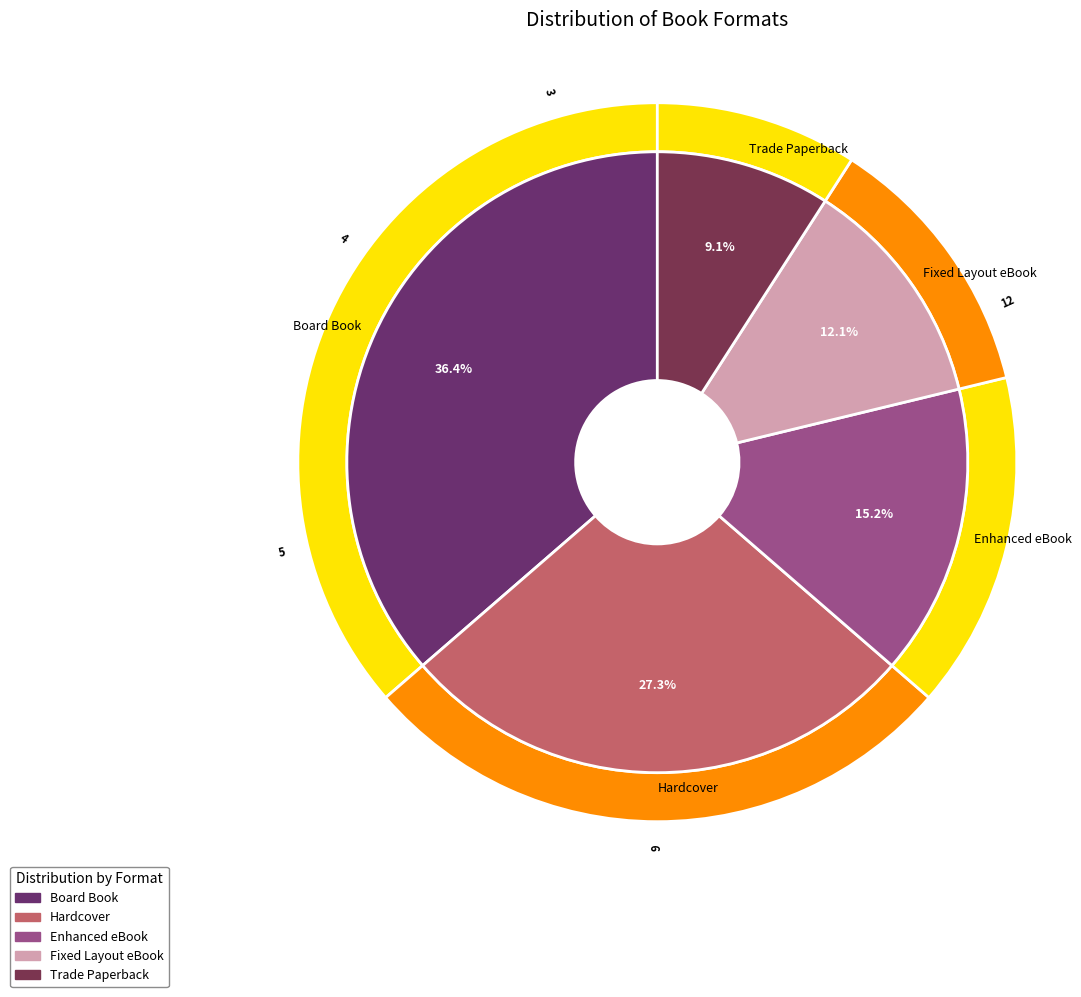

What percentage is NOT represented by Fixed Layout eBook?

87.9%